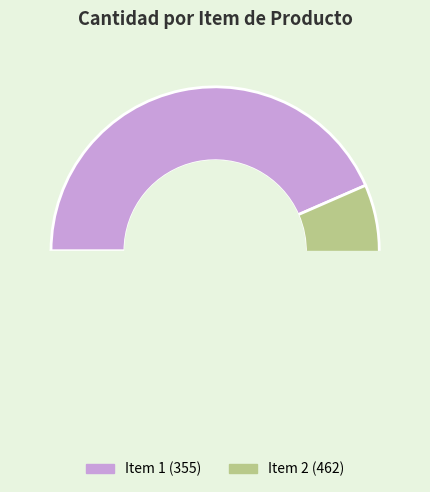

To the nearest percent, what is the combined percentage of kjwHXtJFpqA%3D and QKzT83m7FH0%3D?

100%